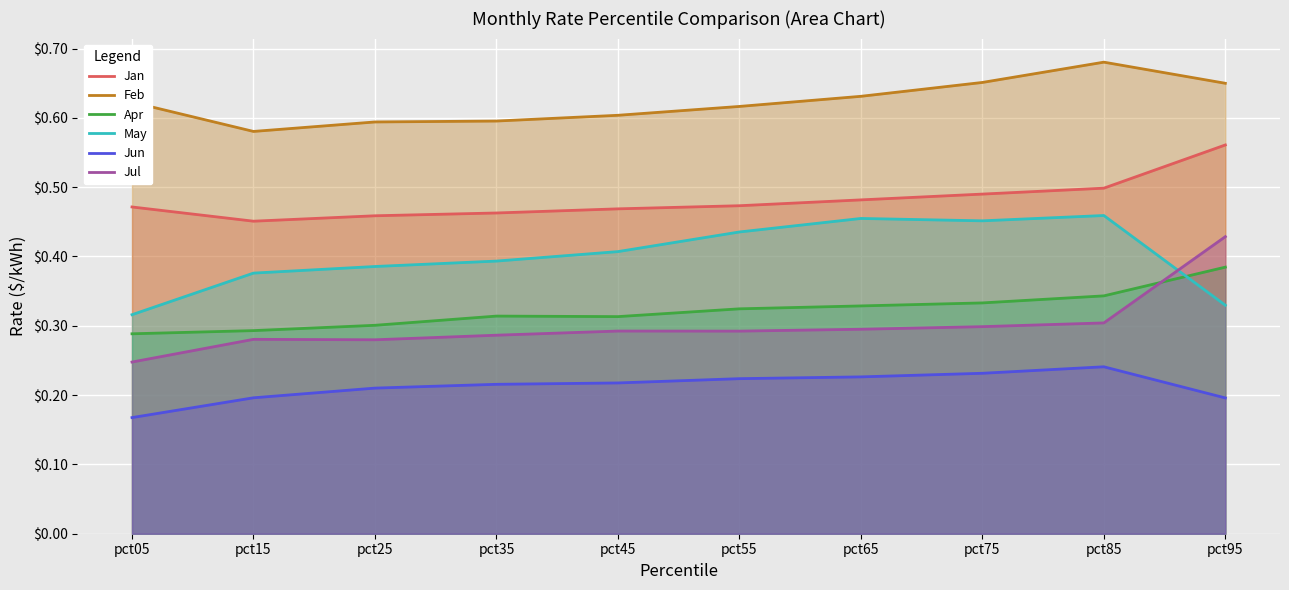

At which category is the sum across all series the highest?

pct95